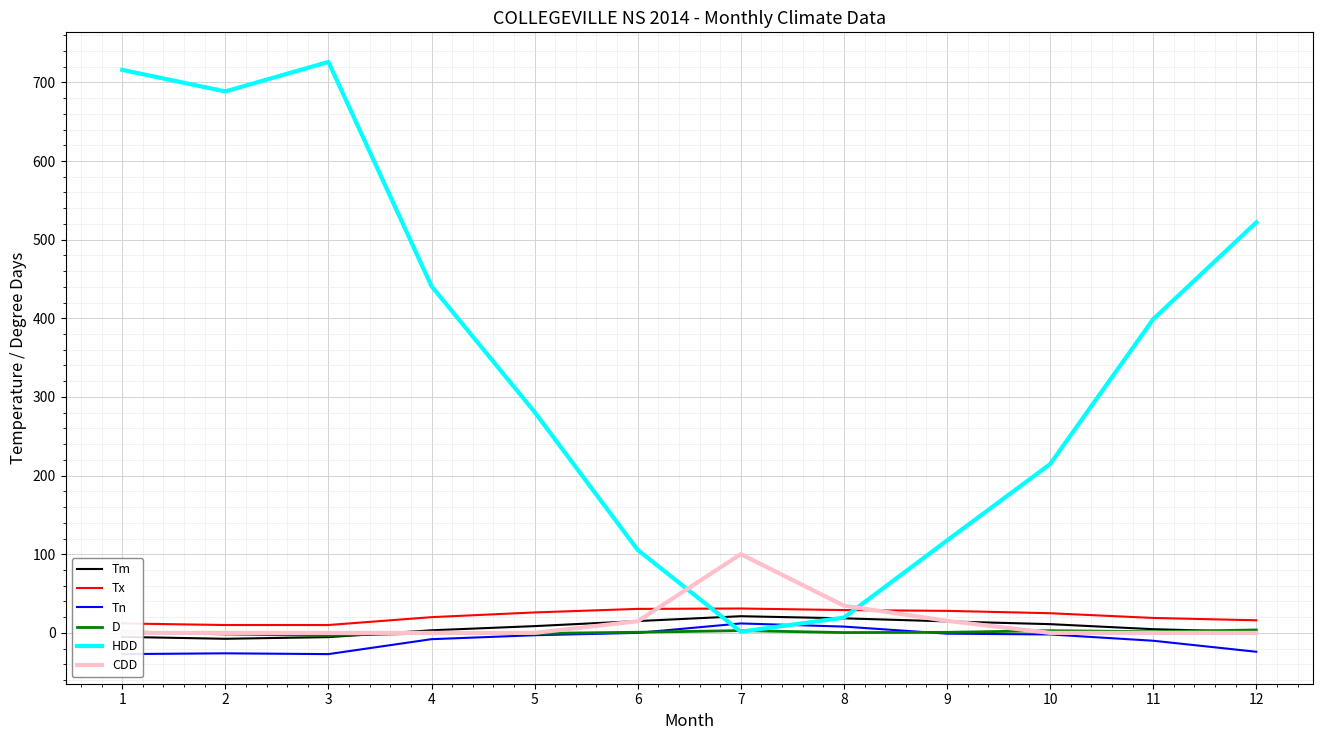

The value of D at 11 is 1.5. True or false?

True